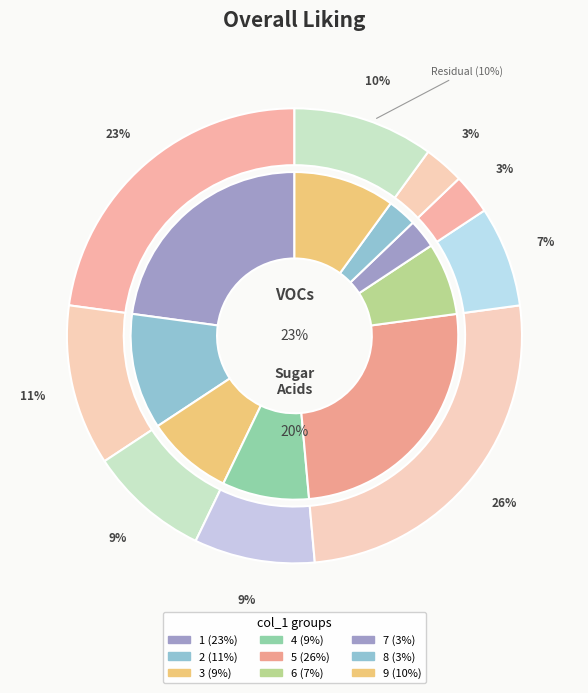

Which category has the smallest portion of the pie?

8